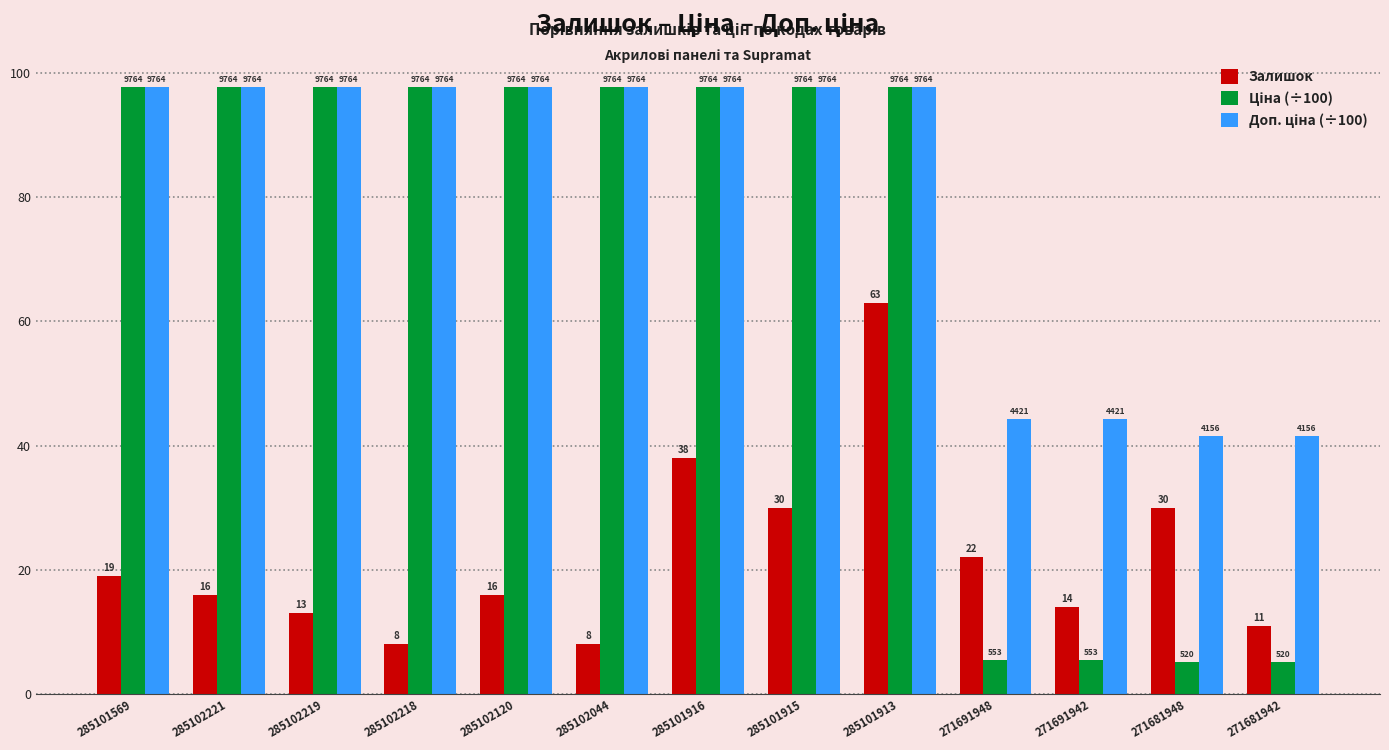

Are the bars grouped side by side (vs. stacked)?

Yes